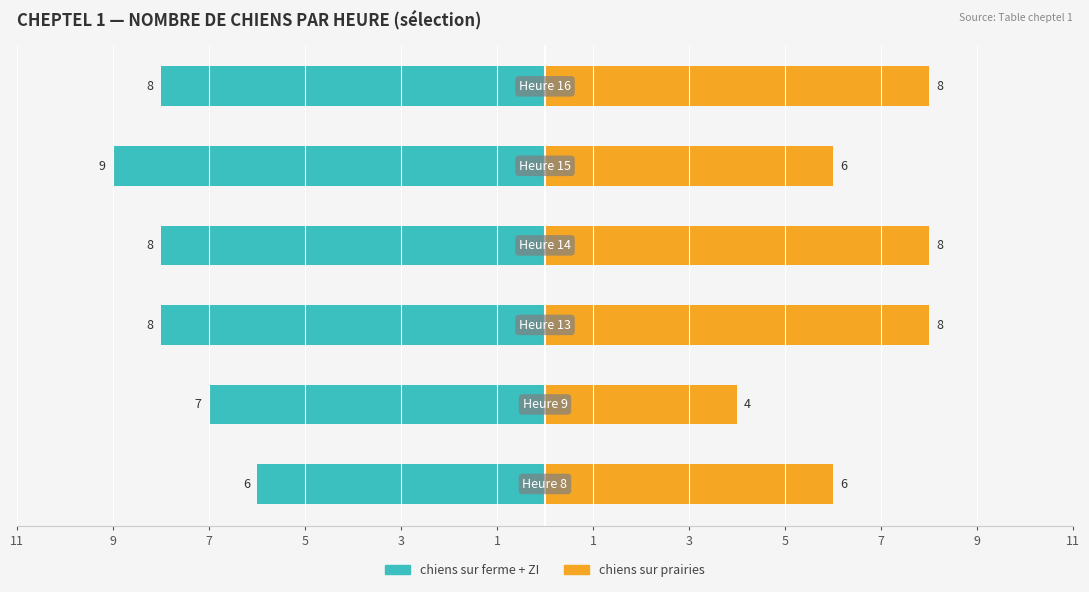

Reading left to right, transcribe all the data shown in this chart.

chiens sur ferme + ZI: 11=-6	9=-7	7=-8	5=-8	3=-9	1=-8
chiens sur prairies: 11=6	9=4	7=8	5=8	3=6	1=8